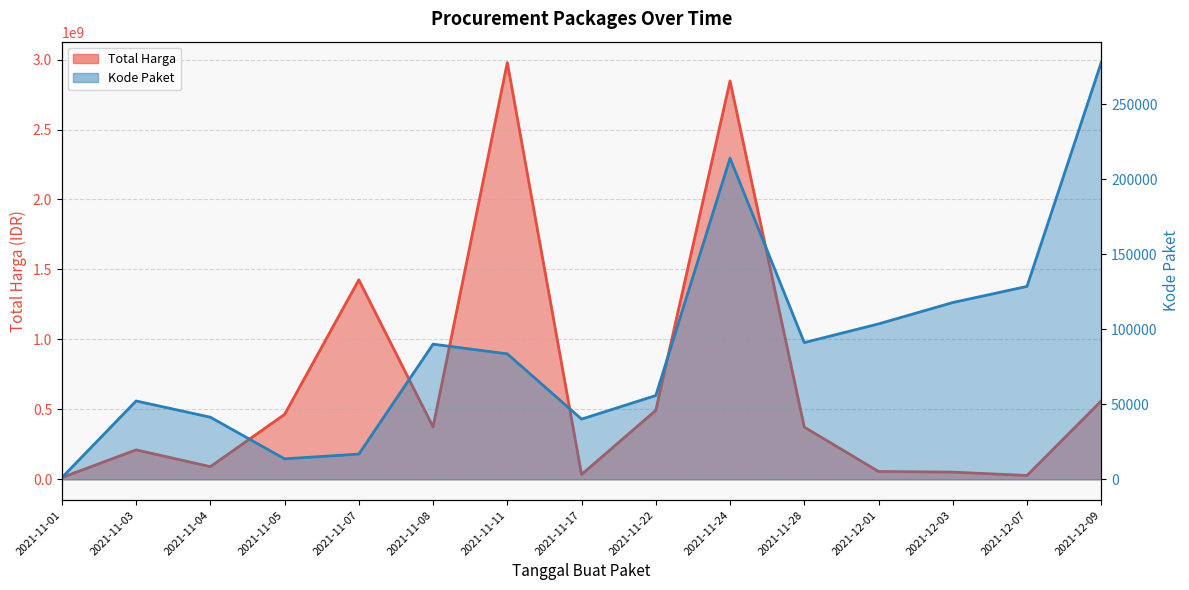

Where does the Kode Paket series first go above 83587?

2021-11-08